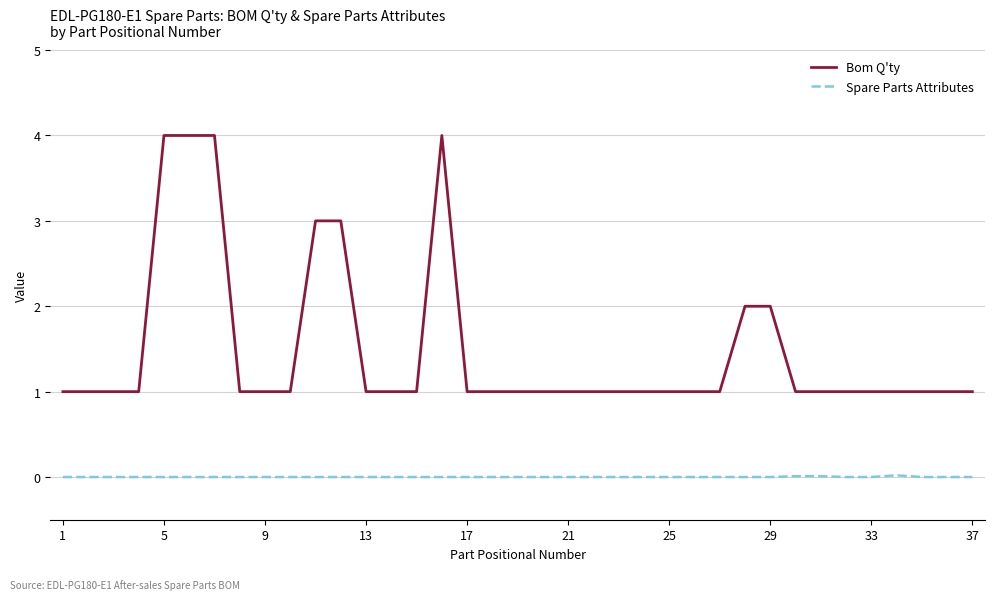

Which series has the largest total across all categories?

Bom Q'ty